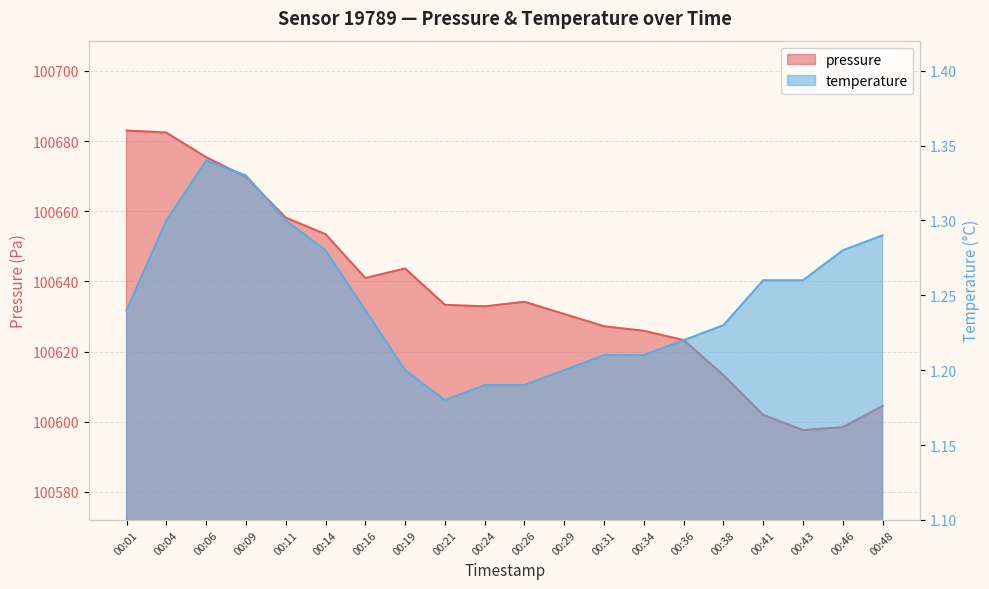

List the series in order of their overall mean, lowest first.

temperature, pressure